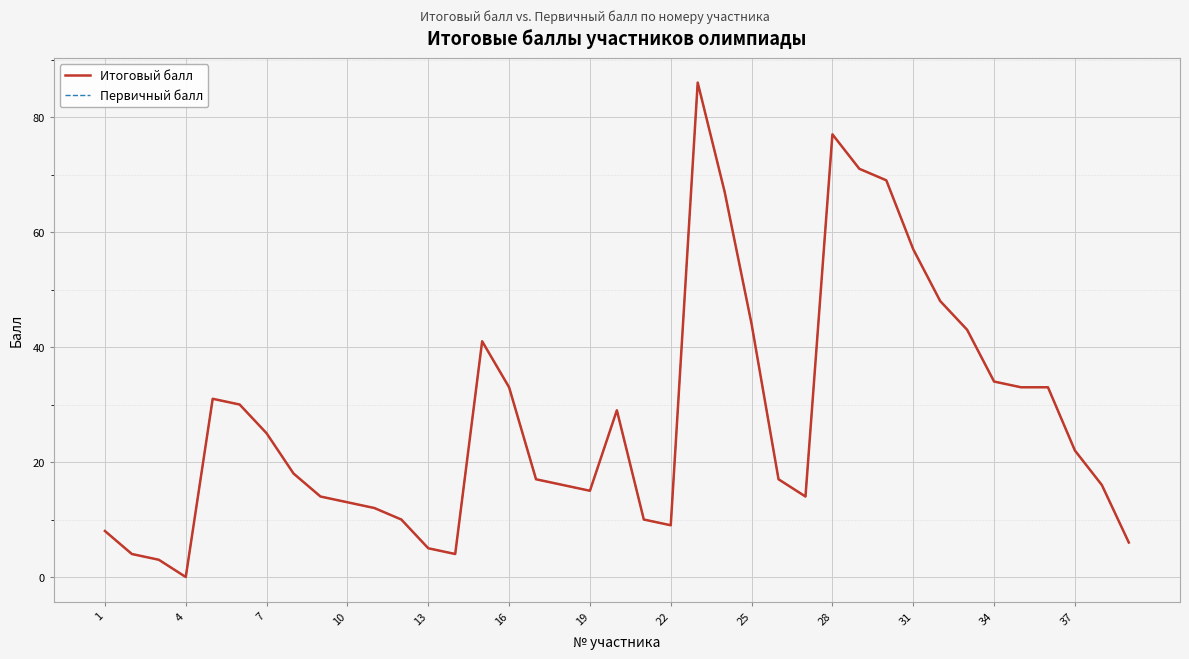

Does the chart display data point markers on the line(s)?

No